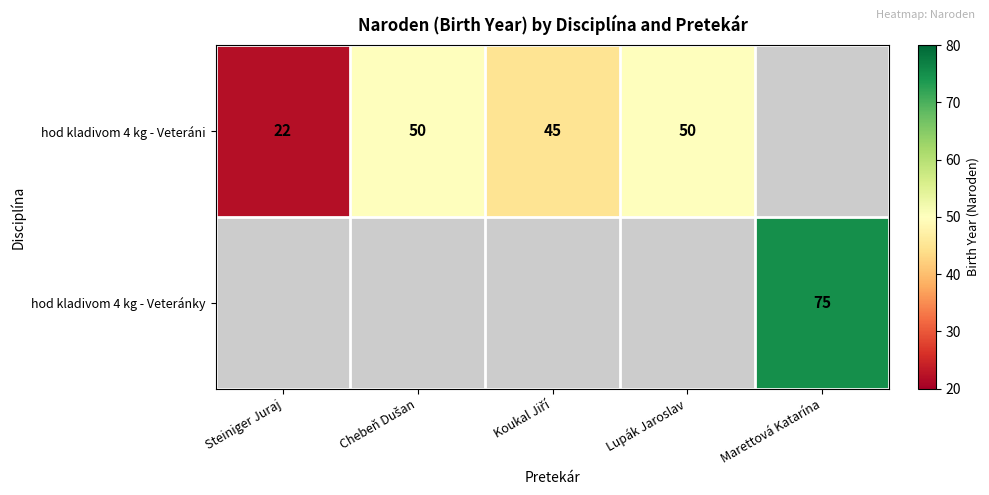

True or false: hod kladivom 4 kg - Veteráni has a value of 22 at Steiniger Juraj.

True